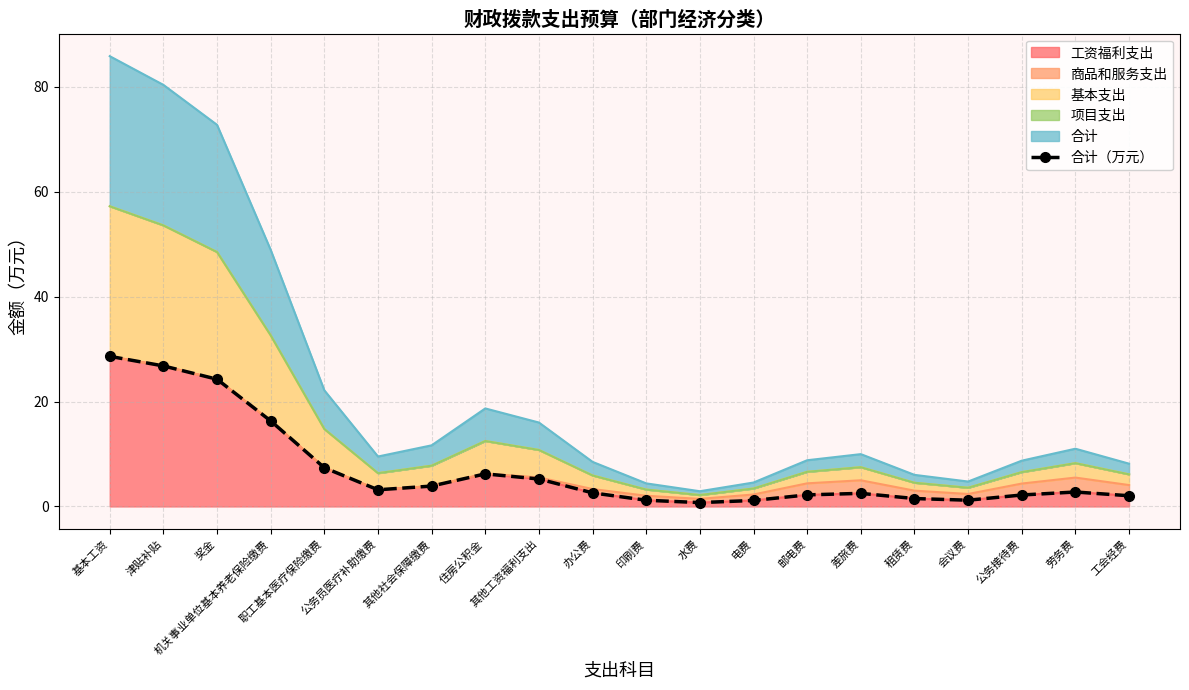

Between 劳务费 and 公务接待费, which is larger?

劳务费